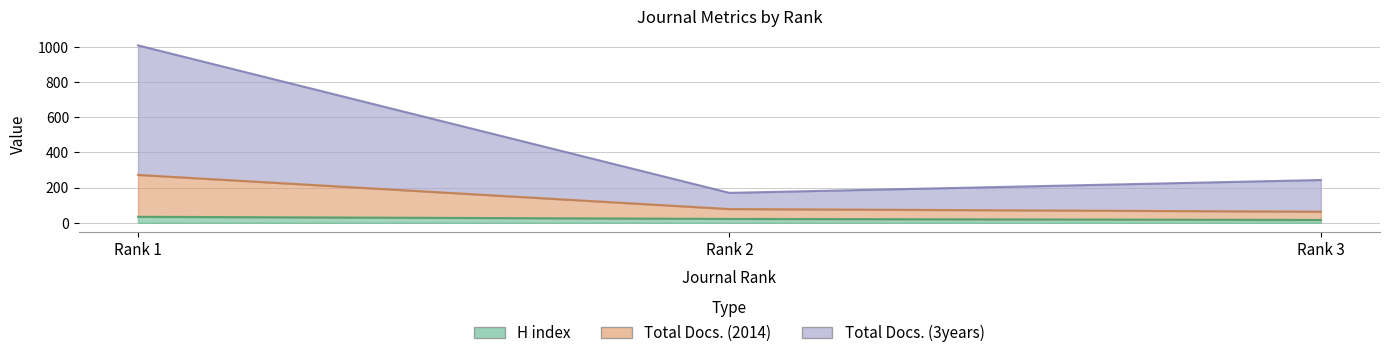

At how many categories does at least one series exceed 407?

1